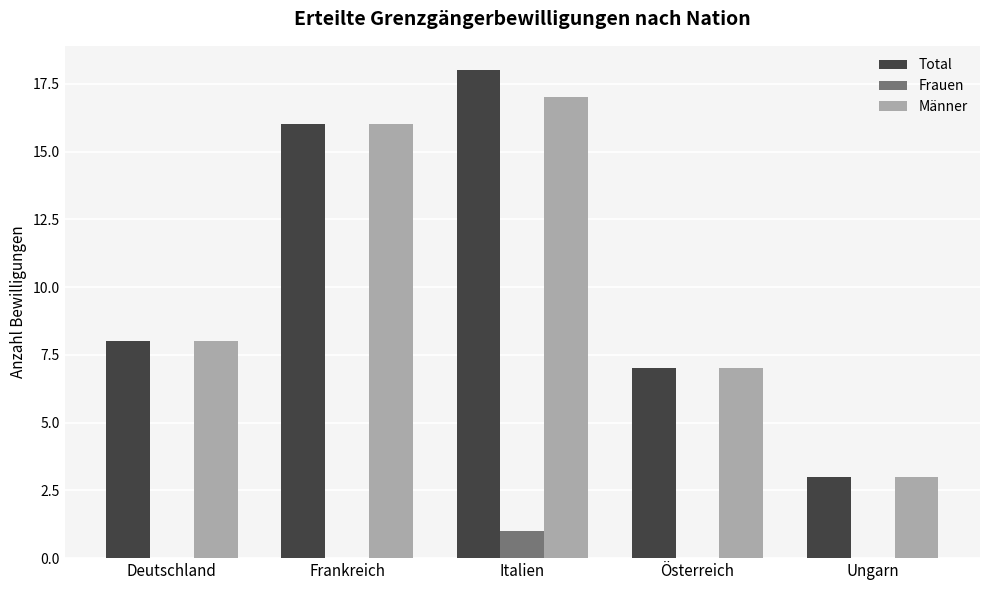

Reading left to right, extract all data points from this chart.

Total: Deutschland=8	Frankreich=16	Italien=18	Österreich=7	Ungarn=3
Frauen: Deutschland=0	Frankreich=0	Italien=1	Österreich=0	Ungarn=0
Männer: Deutschland=8	Frankreich=16	Italien=17	Österreich=7	Ungarn=3